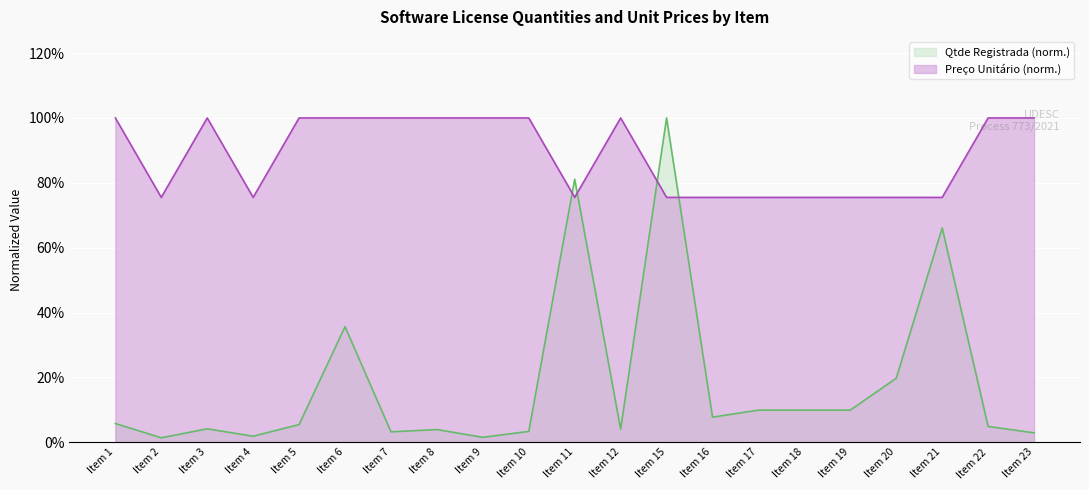

How many lines are shown in the chart?

2